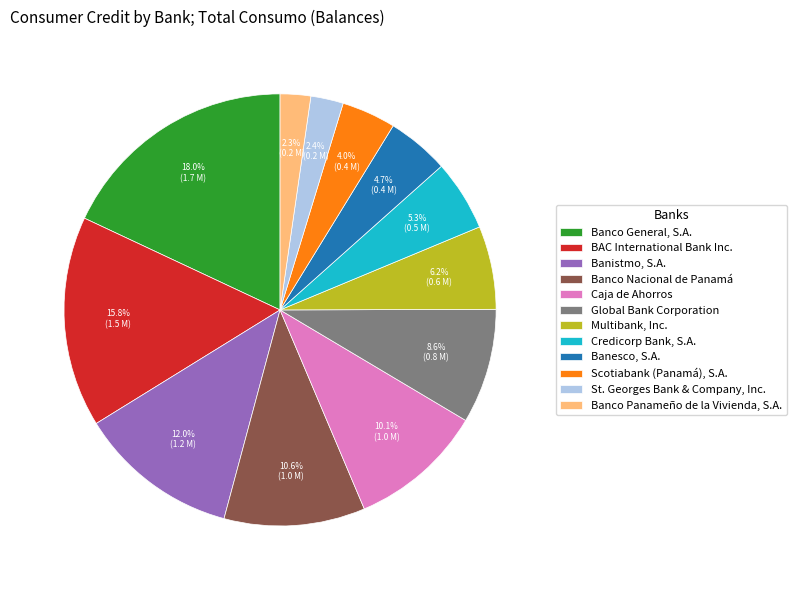

To the nearest percent, what portion does Credicorp Bank, S.A. represent?

5%